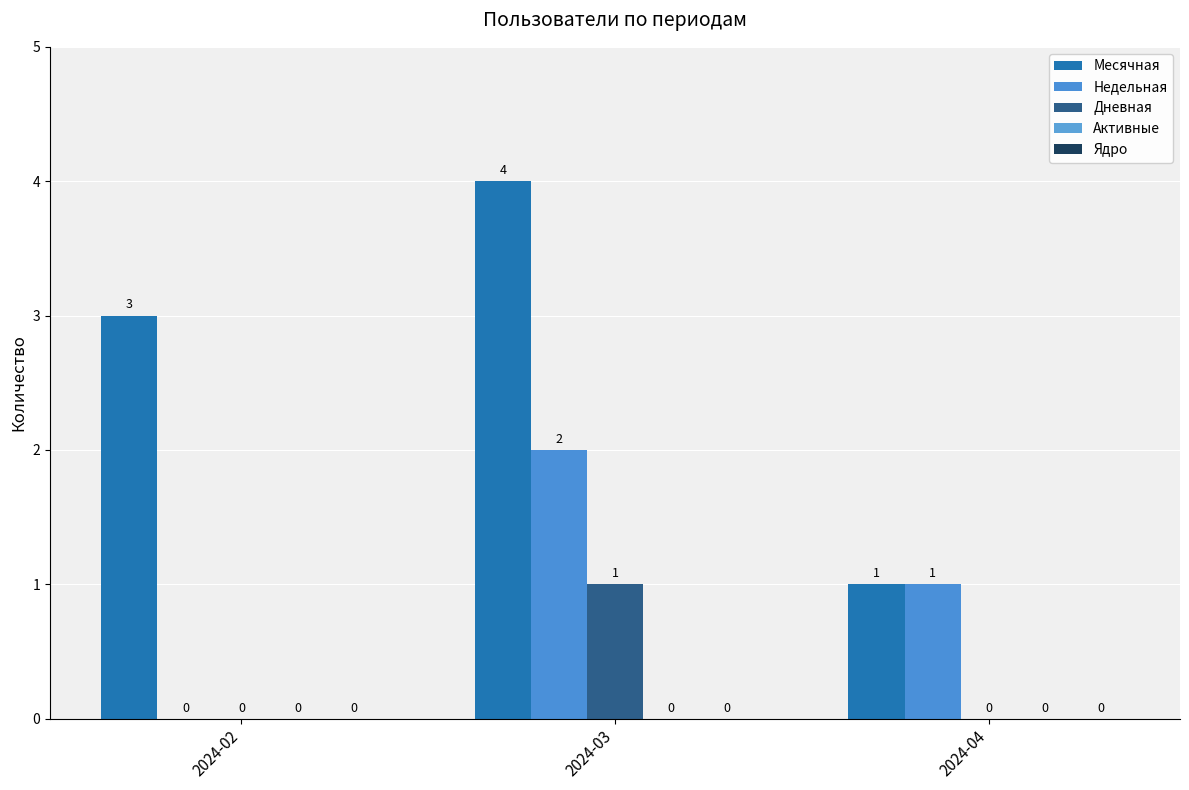

Count the number of data series in this chart.

3